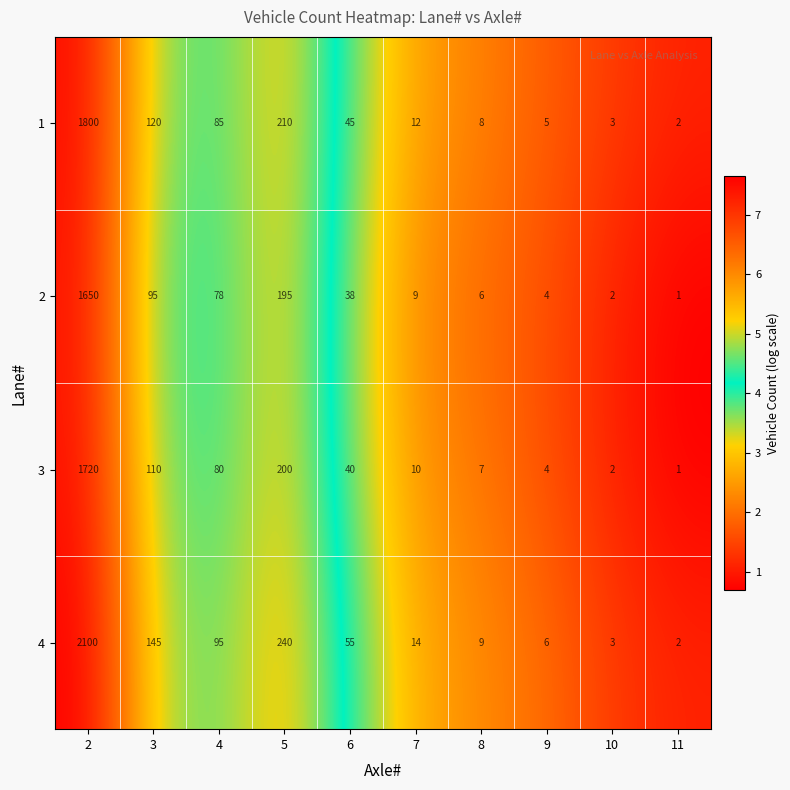

Rank the series by their average value, from highest to lowest.

4, 1, 3, 2